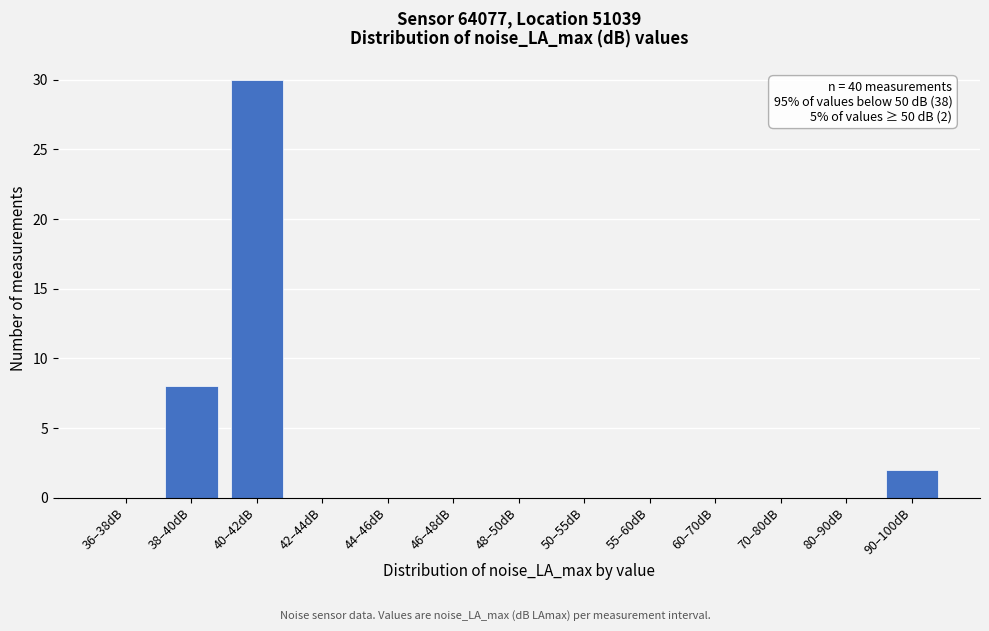

Reading right to left, list all the values displayed in this chart.

90–100dB=2	80–90dB=0	70–80dB=0	60–70dB=0	55–60dB=0	50–55dB=0	48–50dB=0	46–48dB=0	44–46dB=0	42–44dB=0	40–42dB=30	38–40dB=8	36–38dB=0